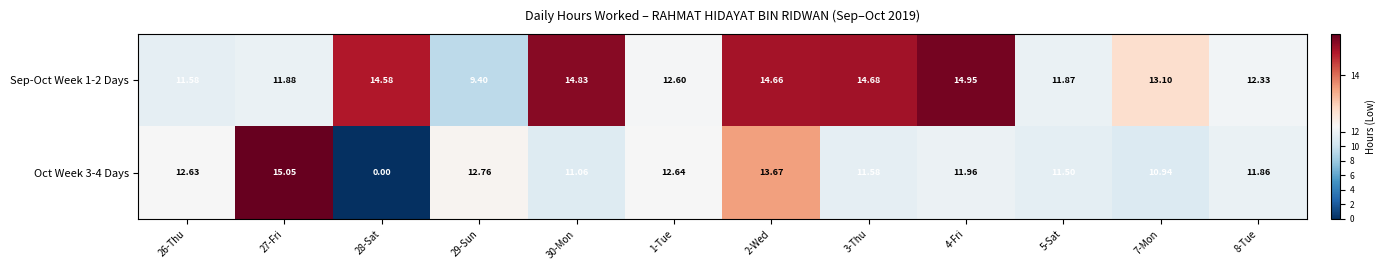

Is the value of Oct Week 3-4 Days at 26-Thu greater than the value of Sep-Oct Week 1-2 Days at 26-Thu?

Yes